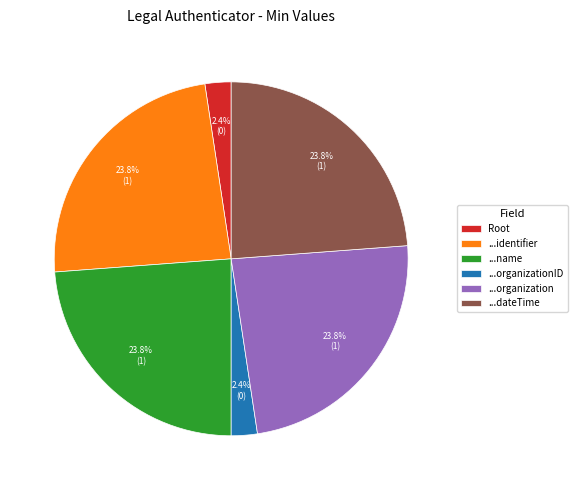

Between Root and ...name, which is larger?

...name